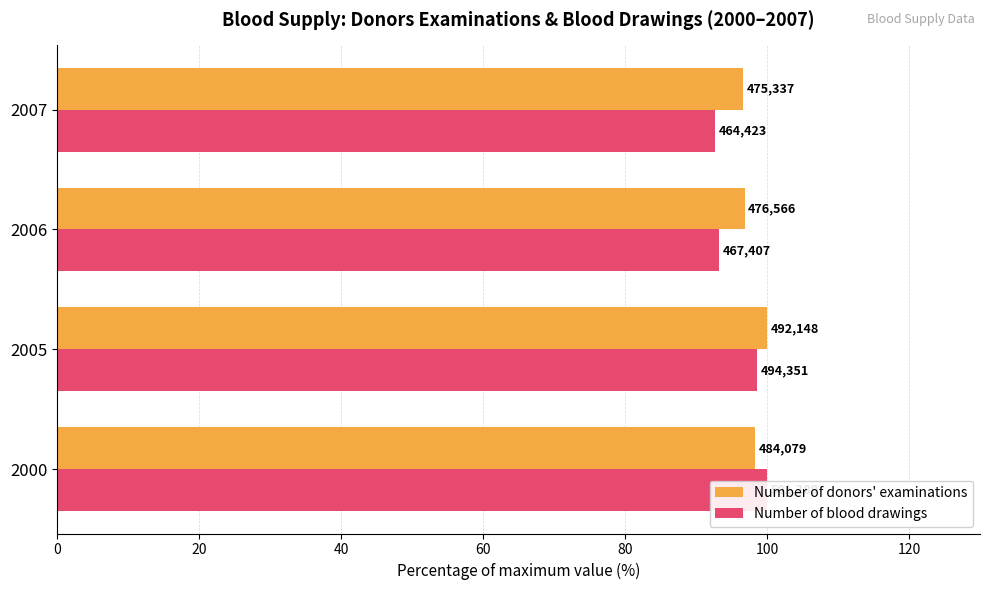

Between 2005 and 2000, which is larger?

2005